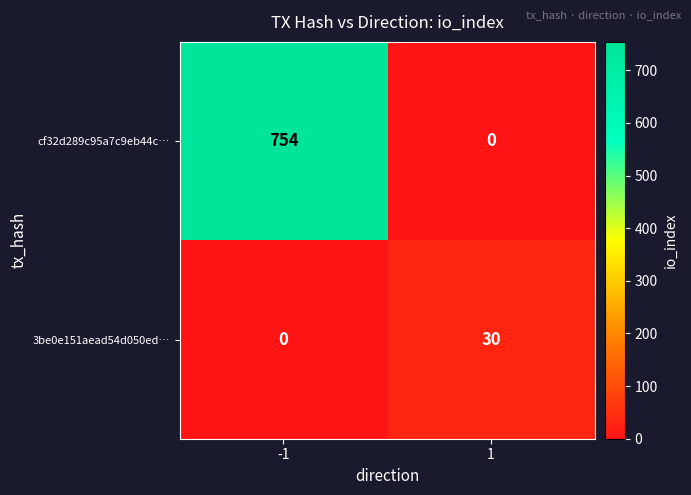

At 1, list the series in order from smallest to largest.

cf32d289c95a7c9eb44c…, 3be0e151aead54d050ed…